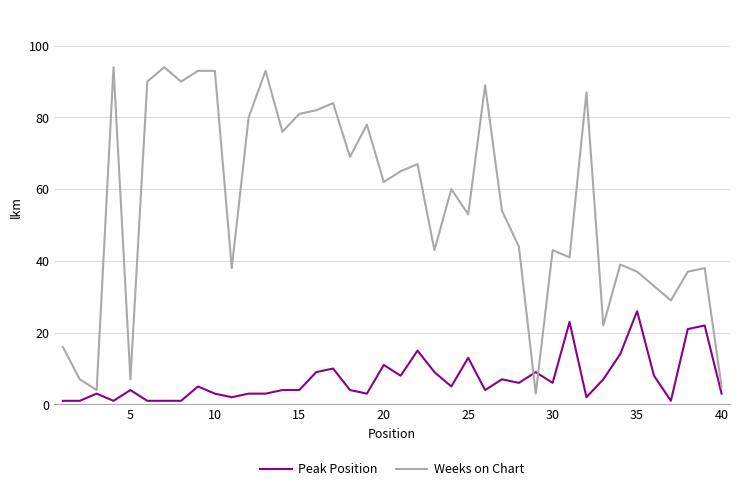

What are all the series names shown in the legend?

Peak Position, Weeks on Chart